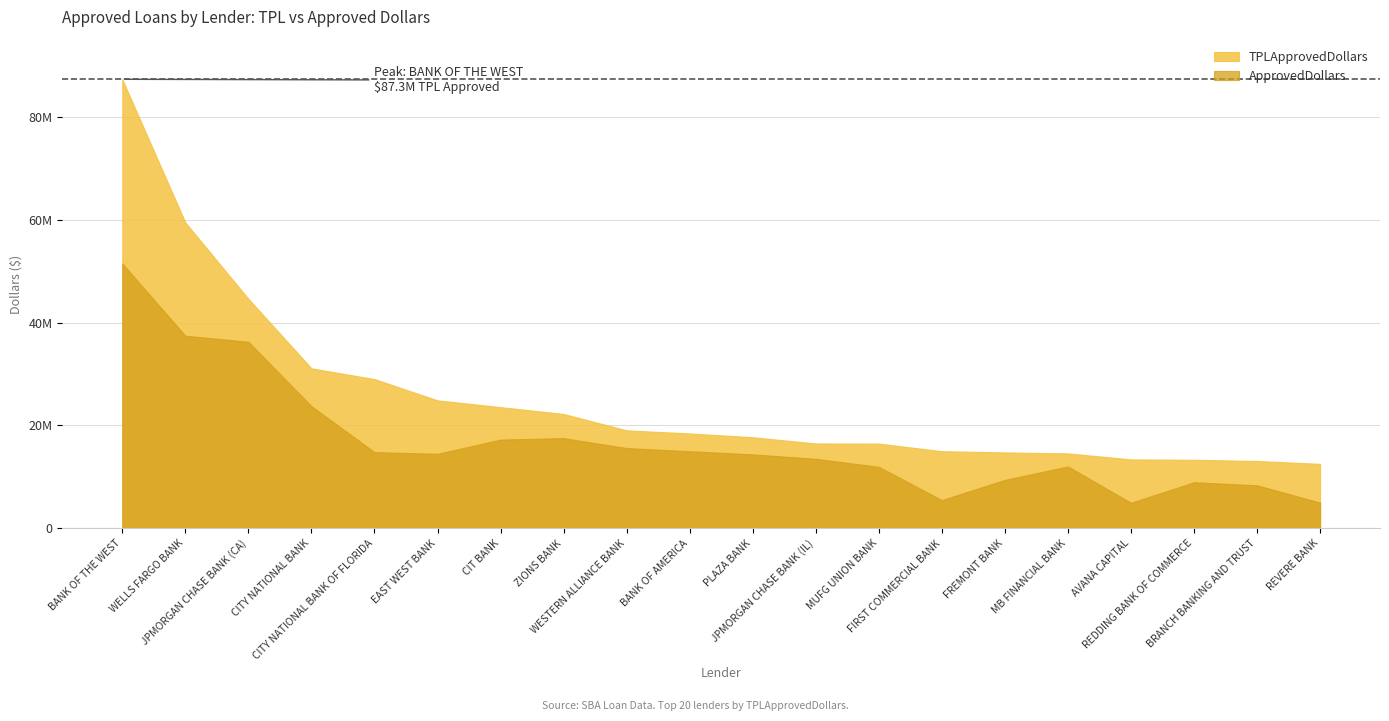

What value does the TPLApprovedDollars series have at EAST WEST BANK?

24885000.0